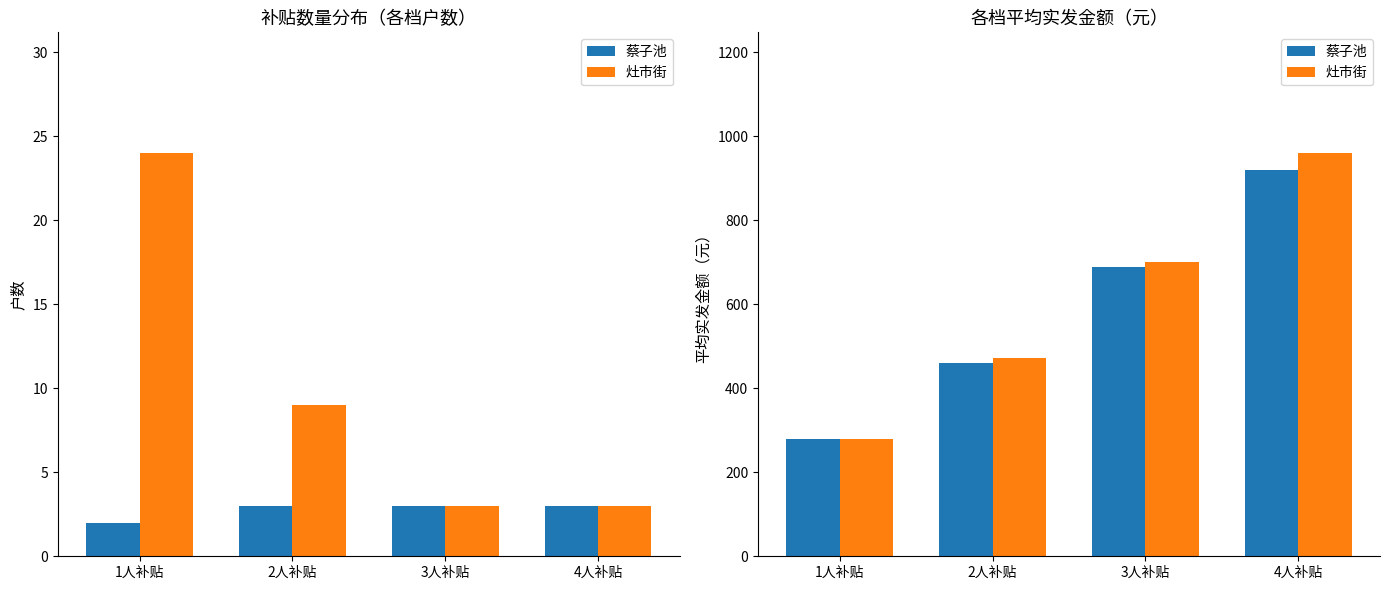

What is the total value across all series at 2人补贴?

933